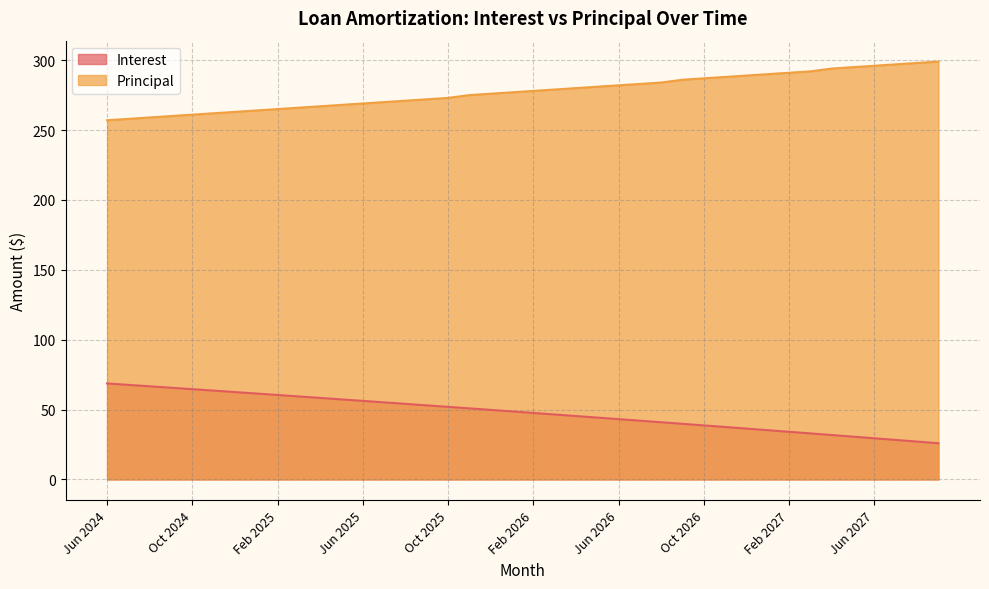

The Interest series shows 64.6 at Oct 2024. True or false?

True